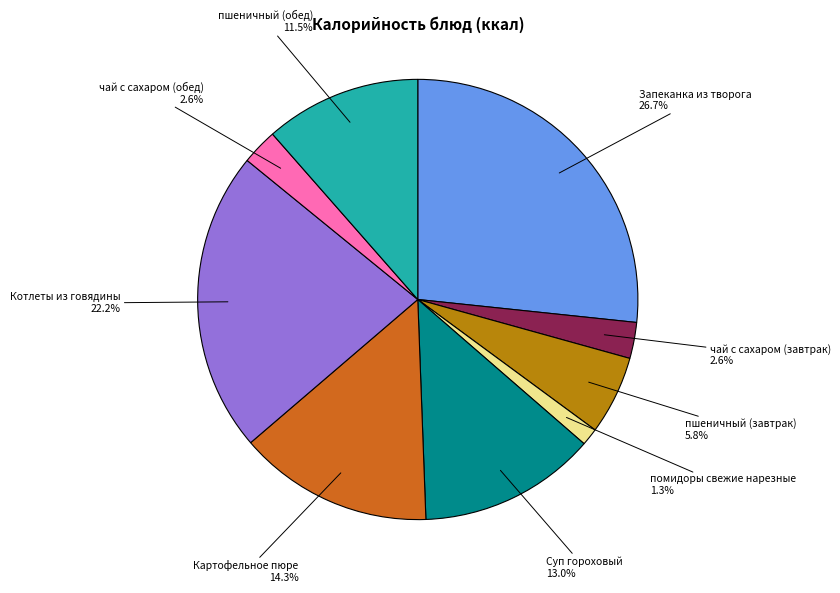

Is there any slice that represents more than half of the pie?

No